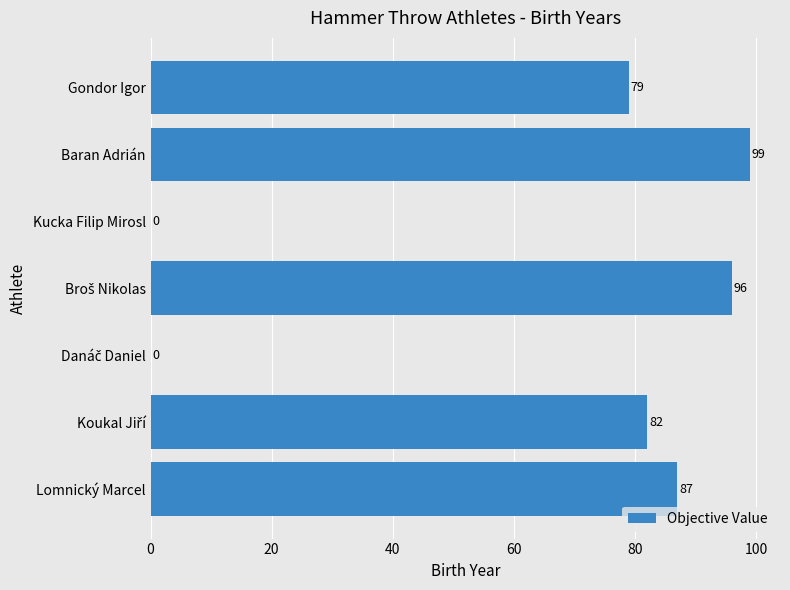

How many values are above zero?

5